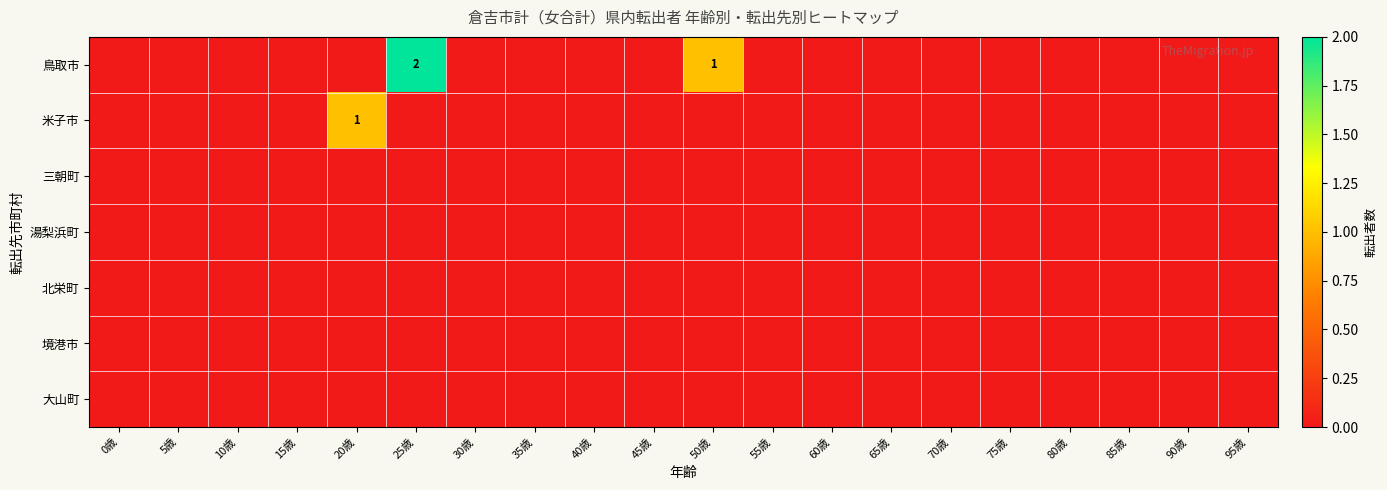

Which series has the largest total across all categories?

鳥取市